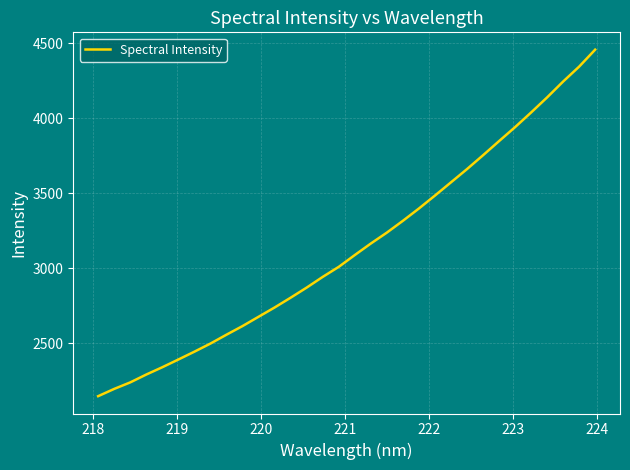

What is the minimum value shown in the chart?

2147.2